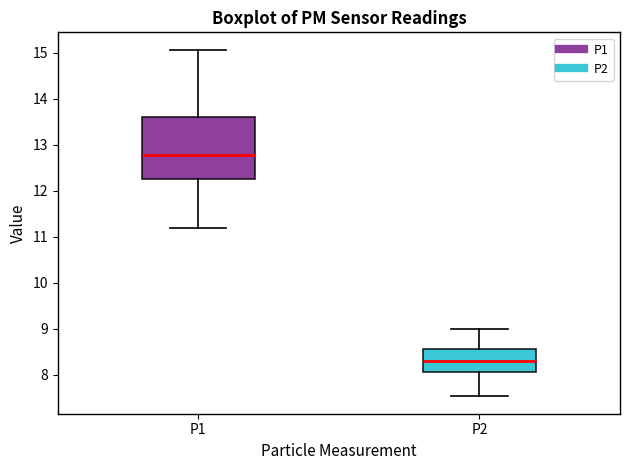

Reading left to right, read every box against the y-axis: the position of its median line, the range the box covers, and the ends of its whiskers. The values are not printed on the chart, so give them approximately, as read against the axis.

P1: median 12.8, box 12.3 to 13.6, whiskers 11.2 to 15.1
P2: median 8.3, box 8.1 to 8.6, whiskers 7.5 to 9.0